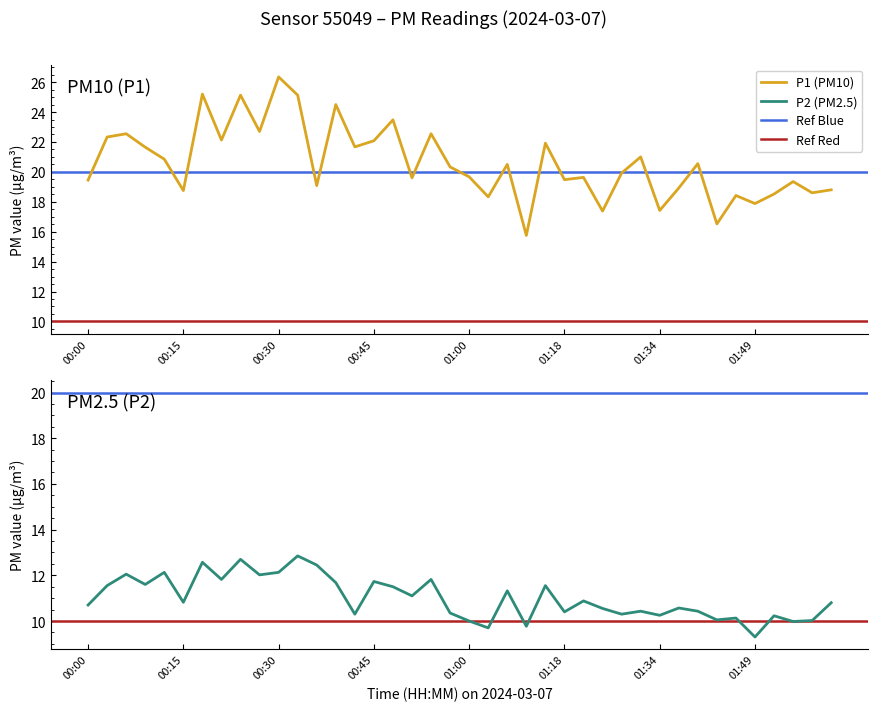

True or false: P2 and P1 intersect in this chart.

False